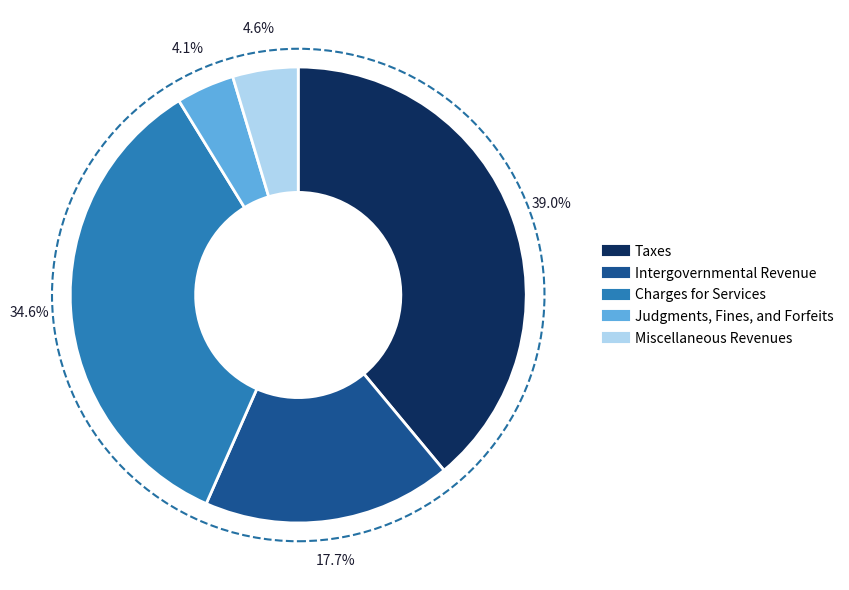

What percentage is the Taxes slice, to the nearest percent?

39%